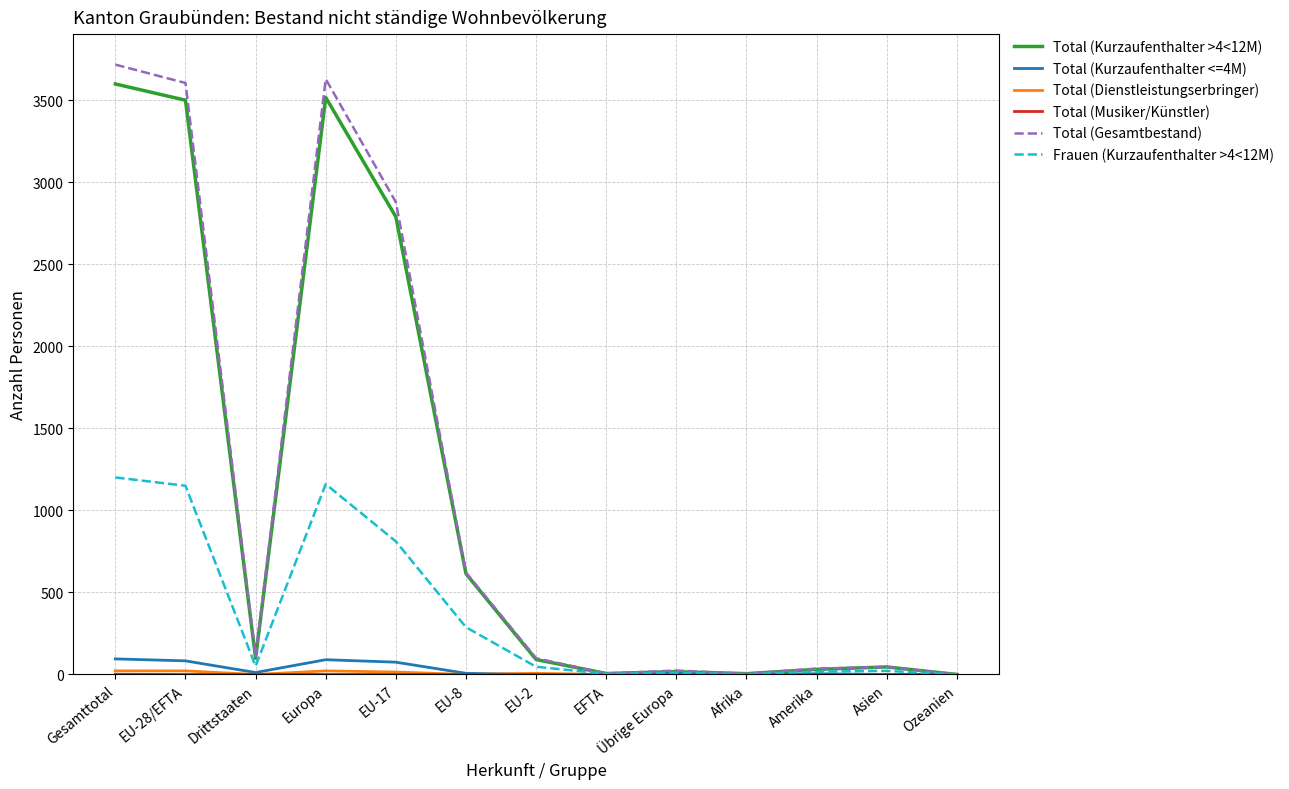

Which category has the highest value across all series?

Gesamttotal